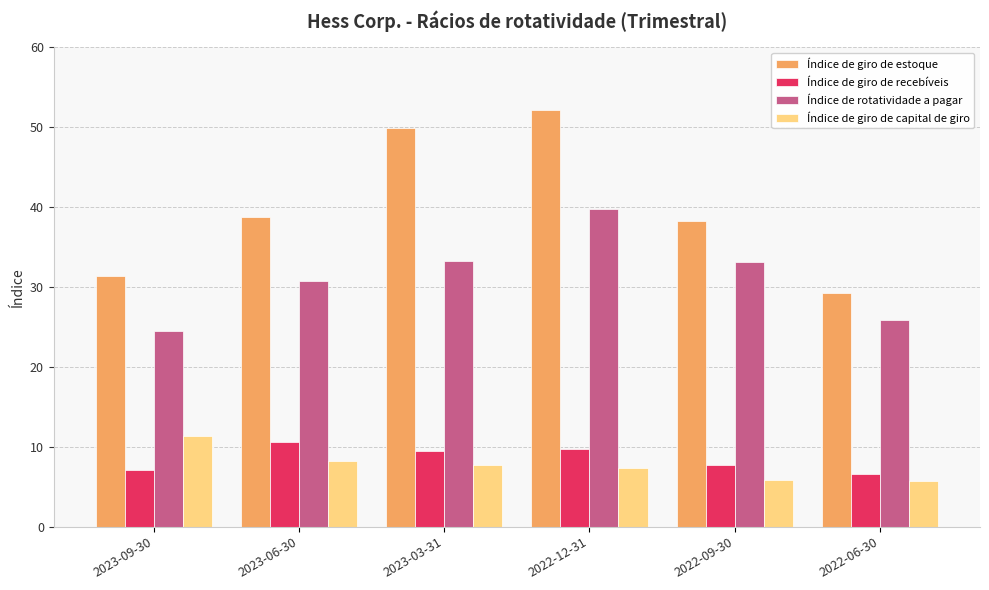

How many data points does each series have?

6